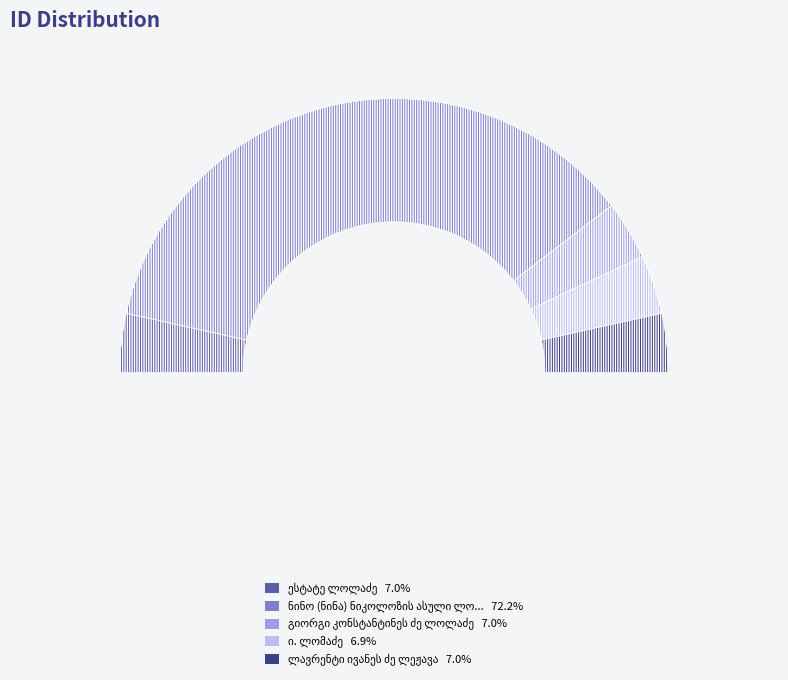

To the nearest percent, what is the difference between the largest and smallest slice percentages?

65%